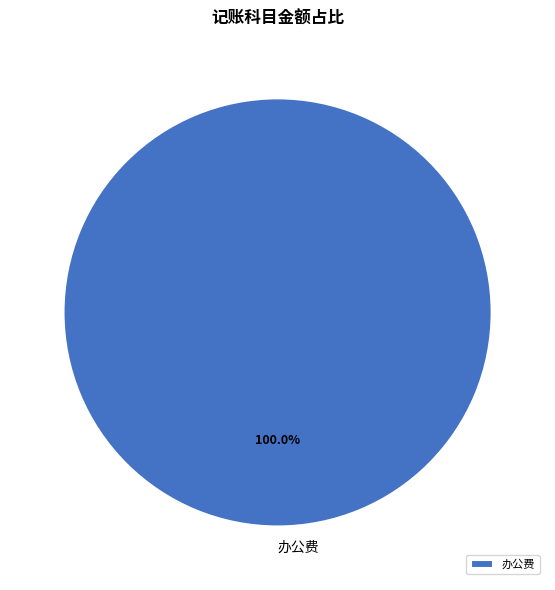

Rank the categories by value from lowest to highest.

办公费